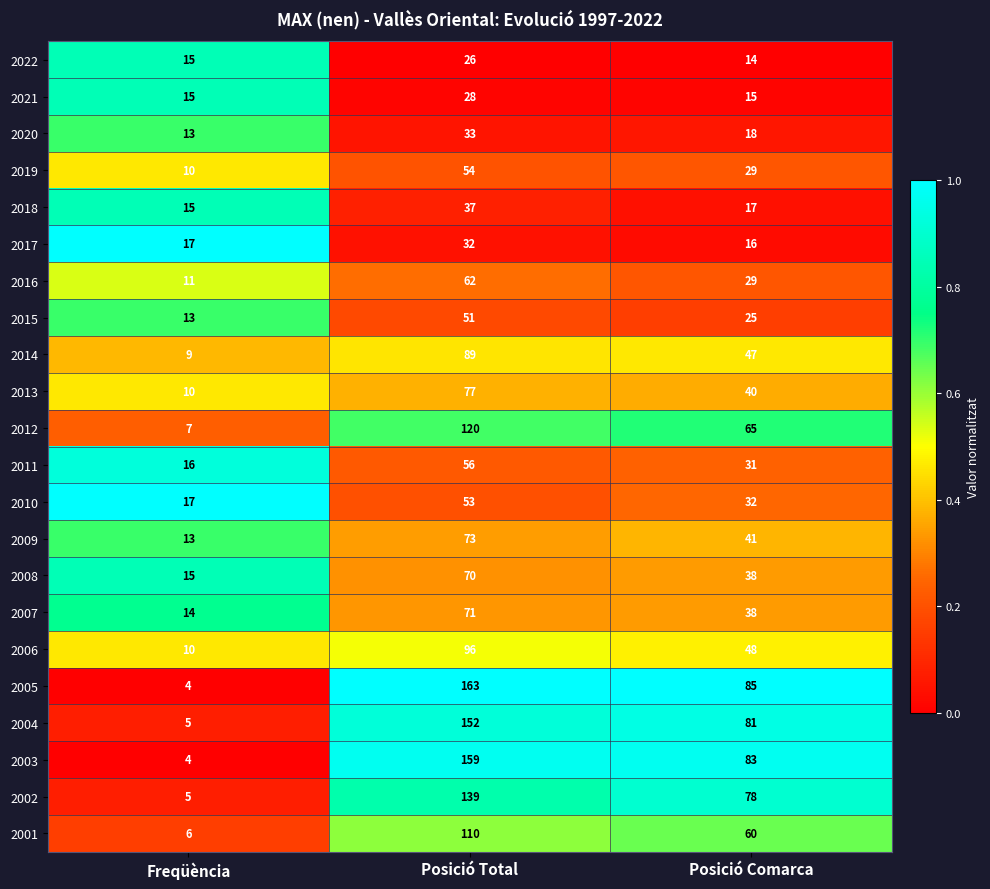

What is the average value of the 2010 series?

34